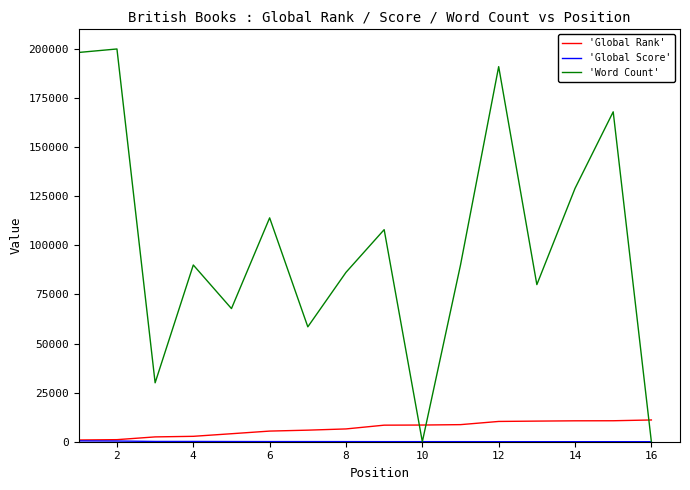

What is the greatest value displayed?

200000